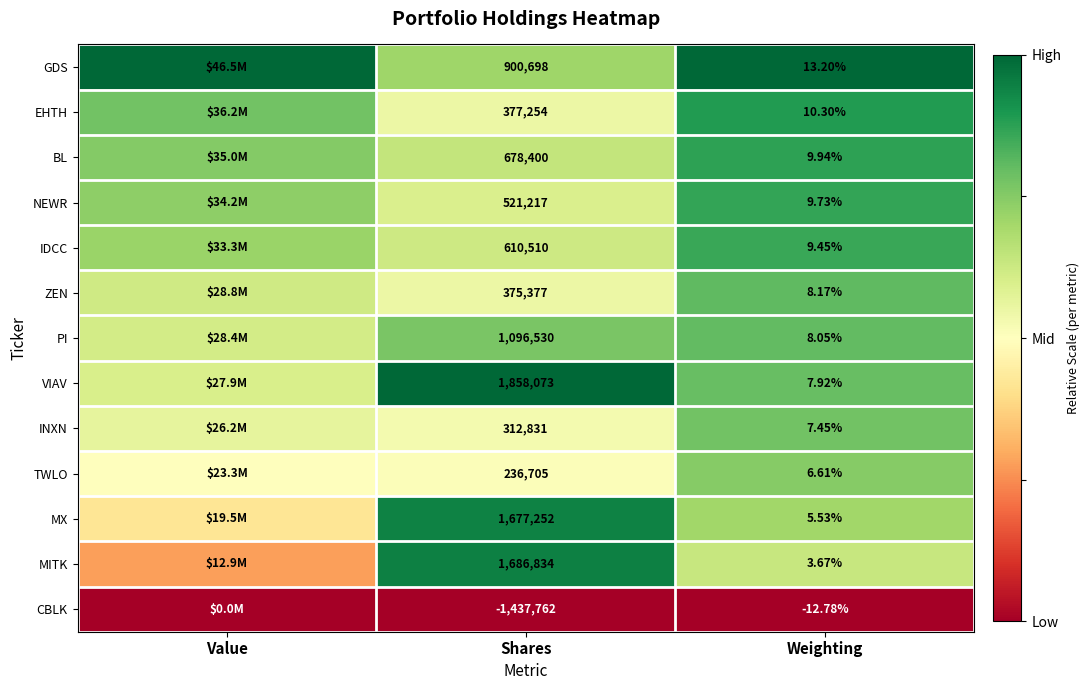

Rank the series at Shares from highest to lowest value.

VIAV, MITK, MX, PI, GDS, BL, IDCC, NEWR, EHTH, ZEN, INXN, TWLO, CBLK